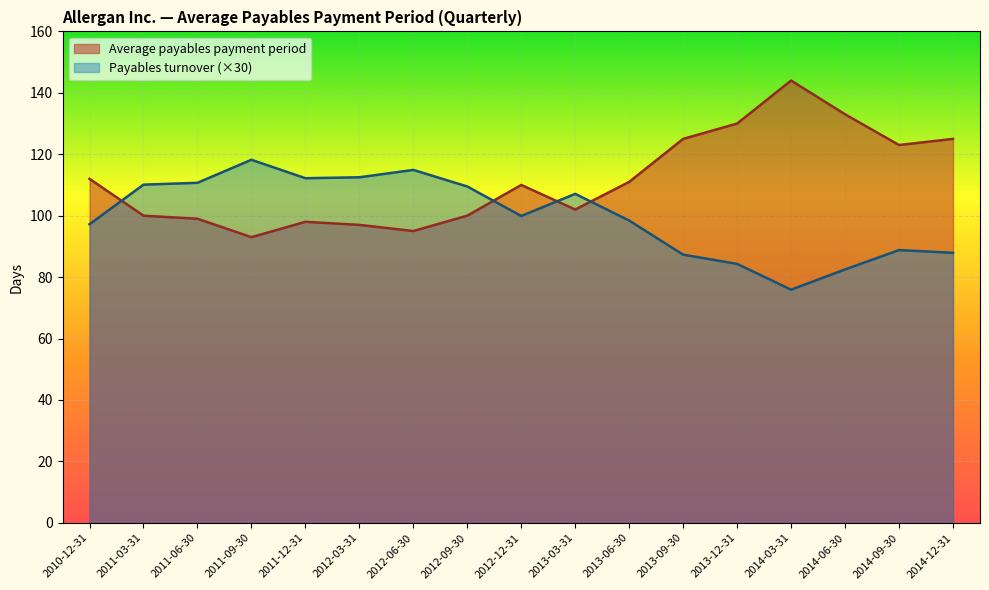

Which series has the widest spread of values?

Average payables payment period